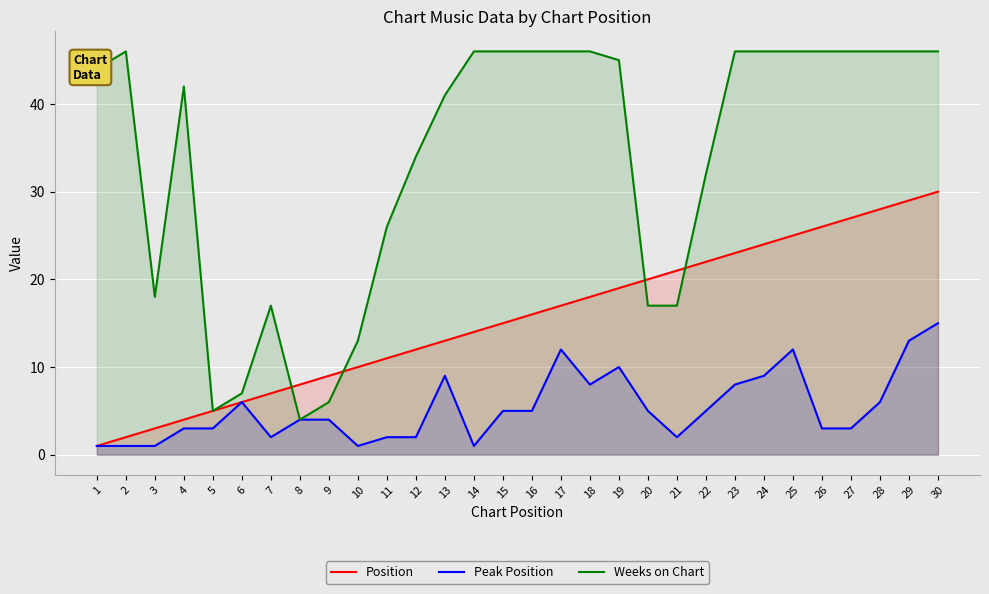

What is the average value of the Peak Position series?

5